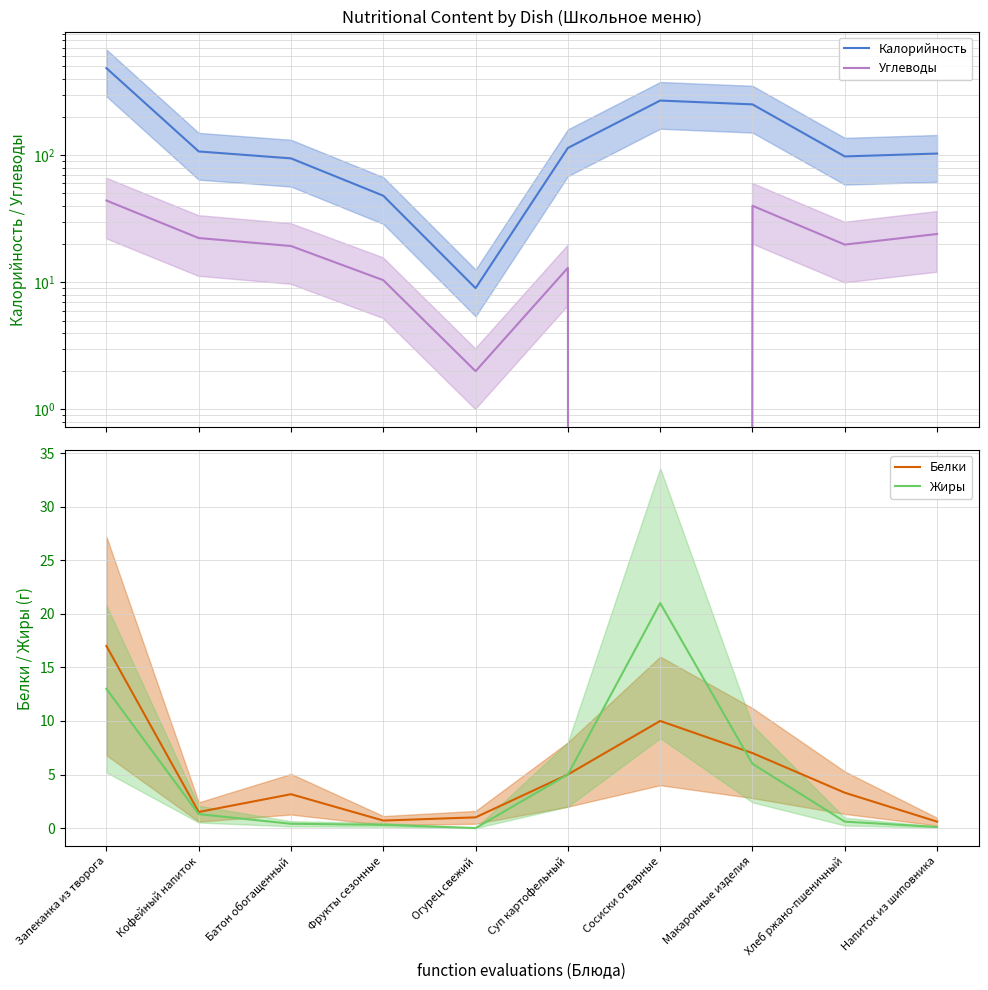

How many lines are shown in the chart?

4